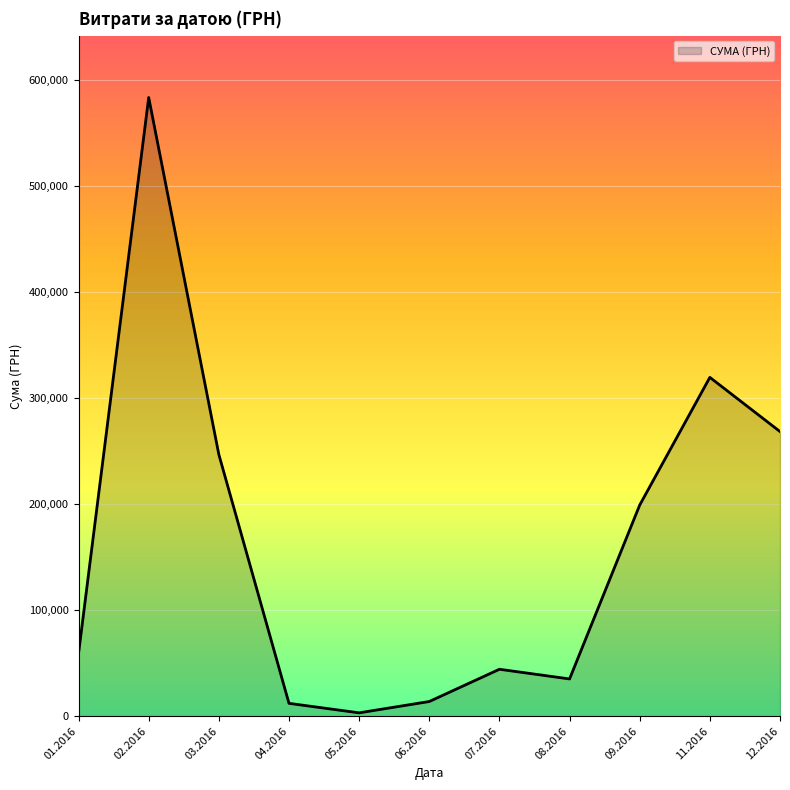

What is the change in value from 01.2016 to 07.2016?

-14964.3